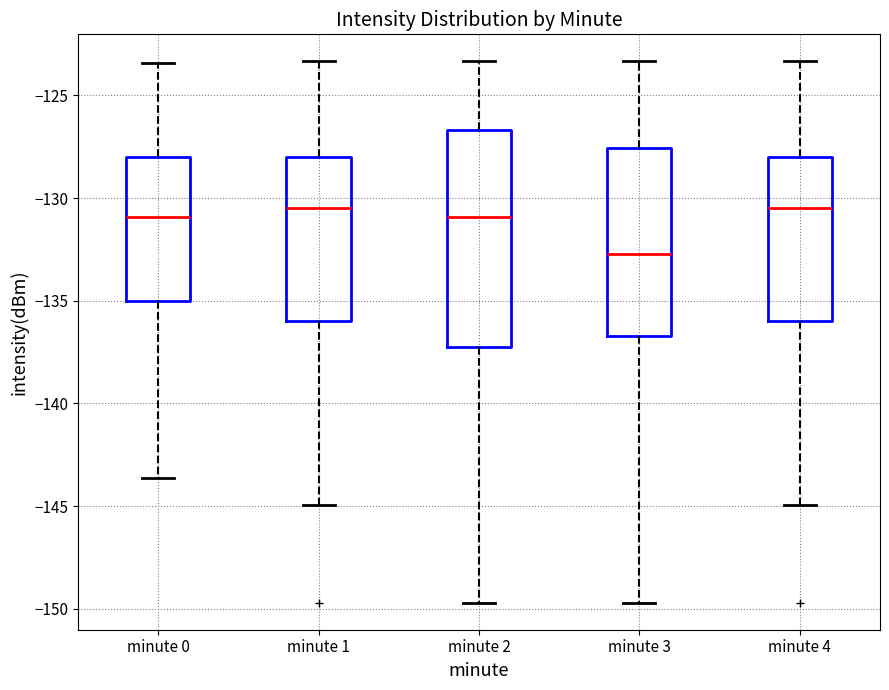

Which box's median line is the lowest?

minute 3